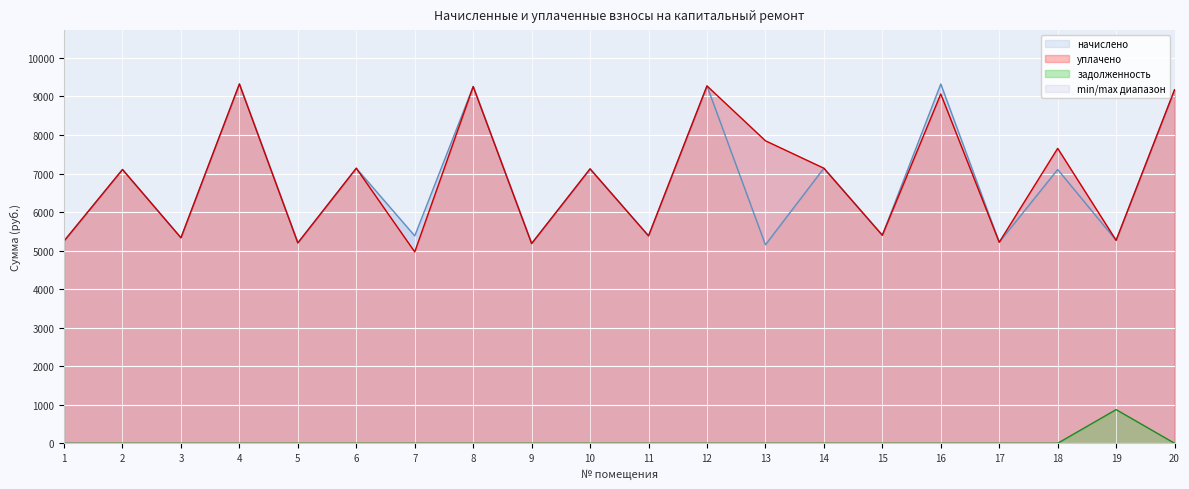

Reading right to left, transcribe all the data shown in this chart.

начислено: 9174.2	5266.1	7104.2	5216.4	9323.3	5398.6	7137.4	5150.2	9273.6	5382.0	7120.8	5183.3	9257.0	5382.0	7137.4	5199.8	9323.3	5332.3	7104.2	5249.5
уплачено: 9174.2	5266.1	7653.4	5216.4	9064.3	5398.6	7137.4	7850.2	9273.6	5382.0	7120.8	5183.3	9257.0	4966.0	7137.4	5199.8	9323.3	5332.3	7104.2	5249.5
задолженность: 0.0	873.8	0.0	0.0	0.0	0.0	0.0	0.0	0.0	0.0	0.0	0.0	0.0	0.0	0.0	0.0	0.0	0.0	0.0	0.0